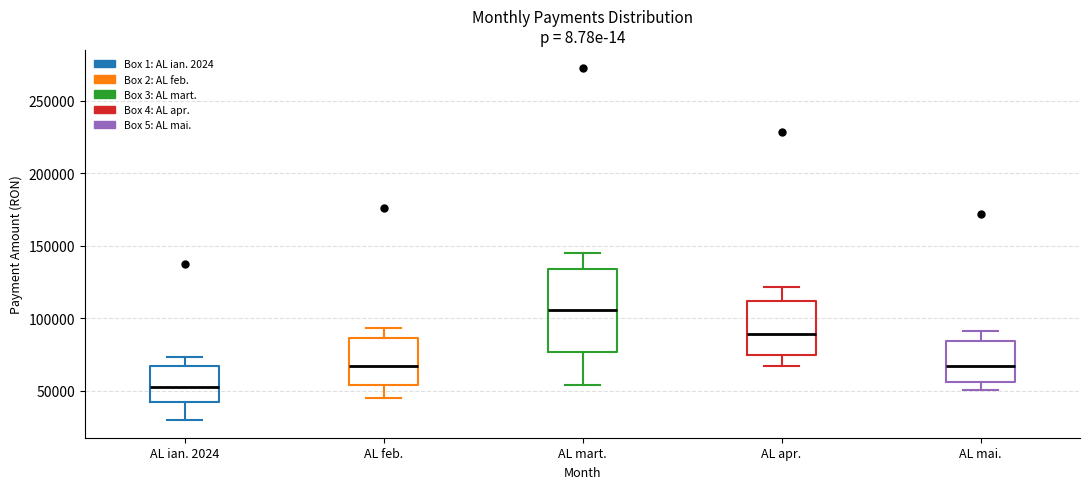

Where is the upper edge of the box for AL feb. on the y-axis? The values are not printed on the chart, so give them approximately, as read against the axis.

85000